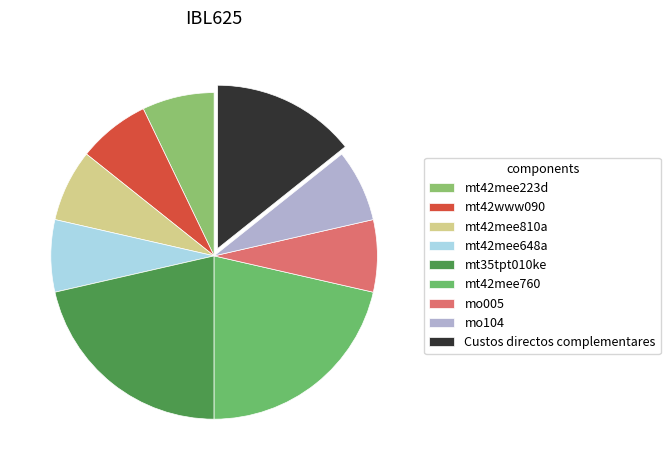

Count the number of slices in the pie.

9